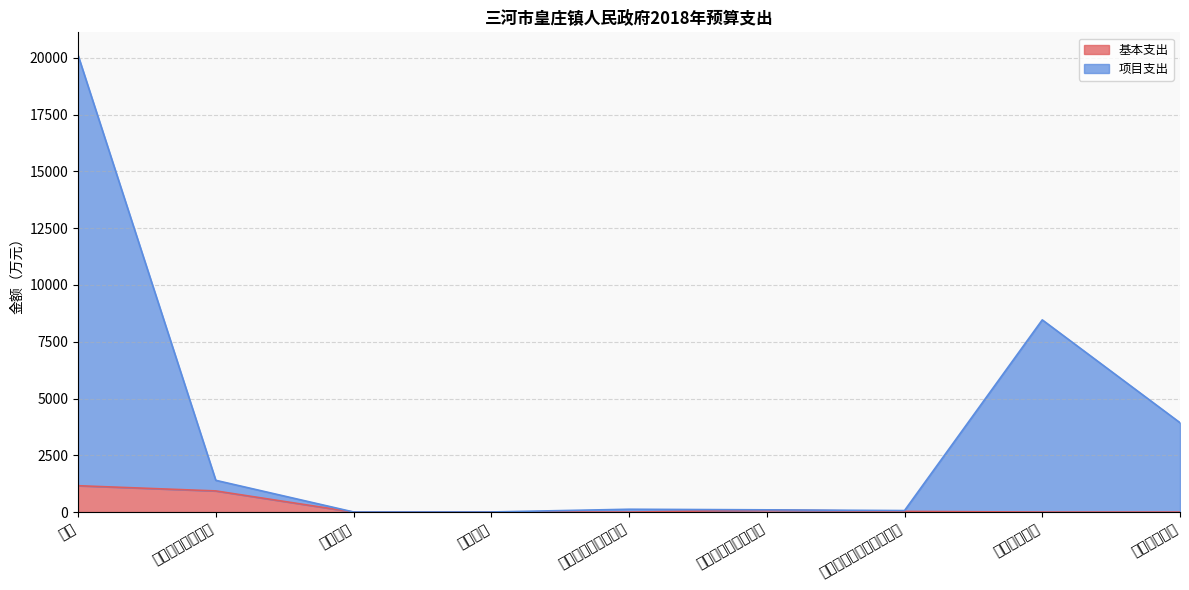

True or false: 基本支出 and 项目支出 intersect in this chart.

False